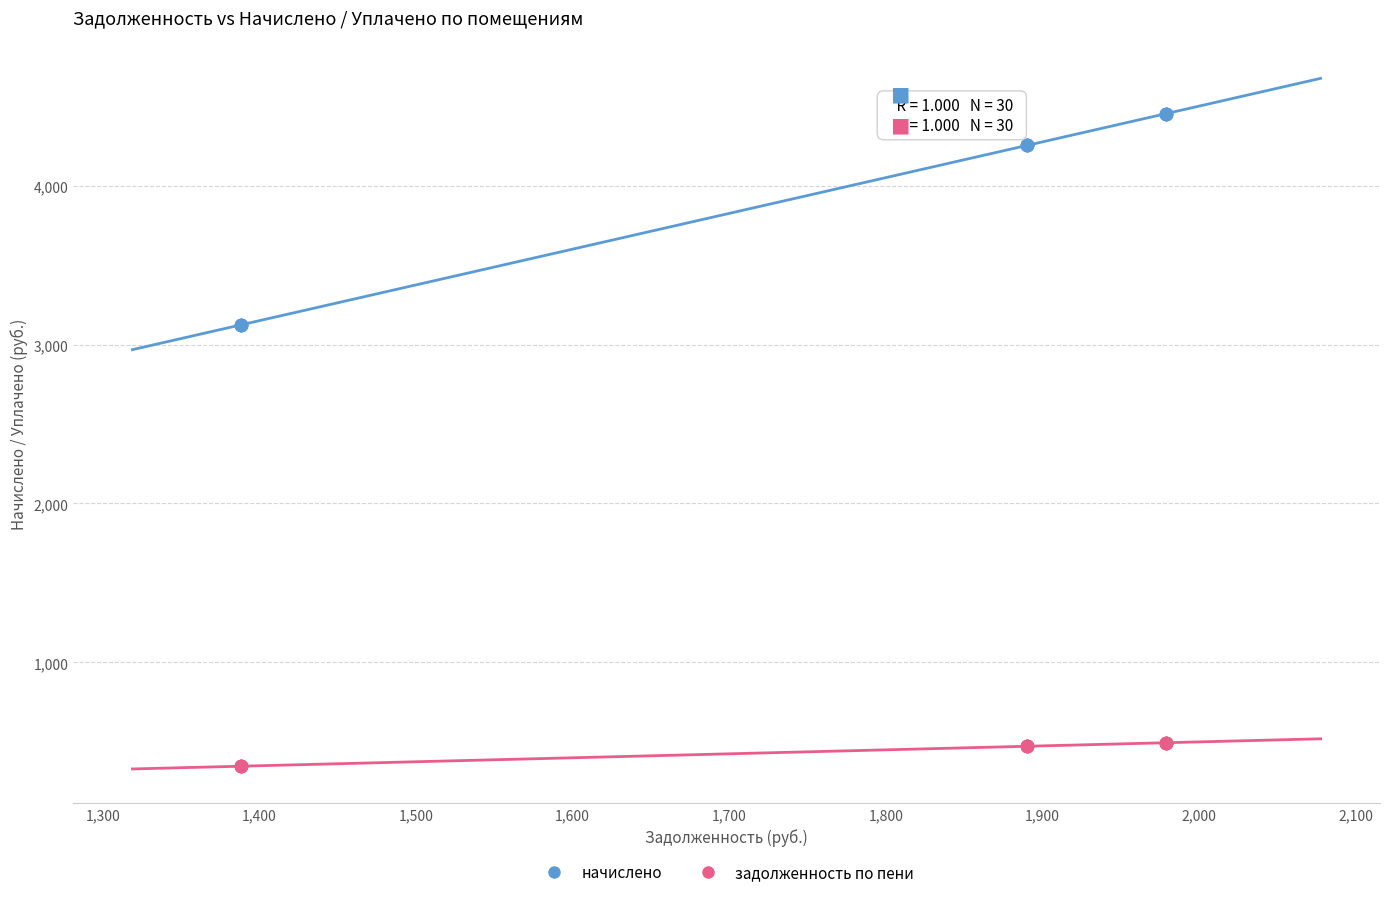

Which series contains the highest Y value?

начислено